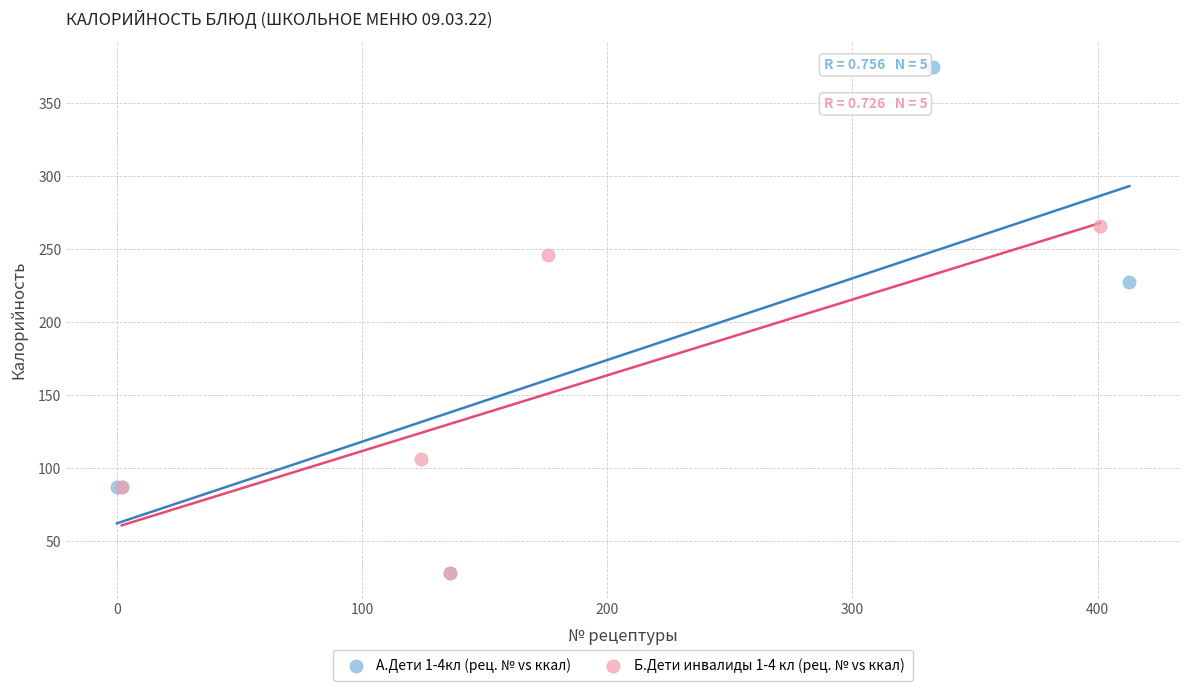

Which series contains the highest Y value?

А.Дети 1-4кл (рец. № vs ккал)